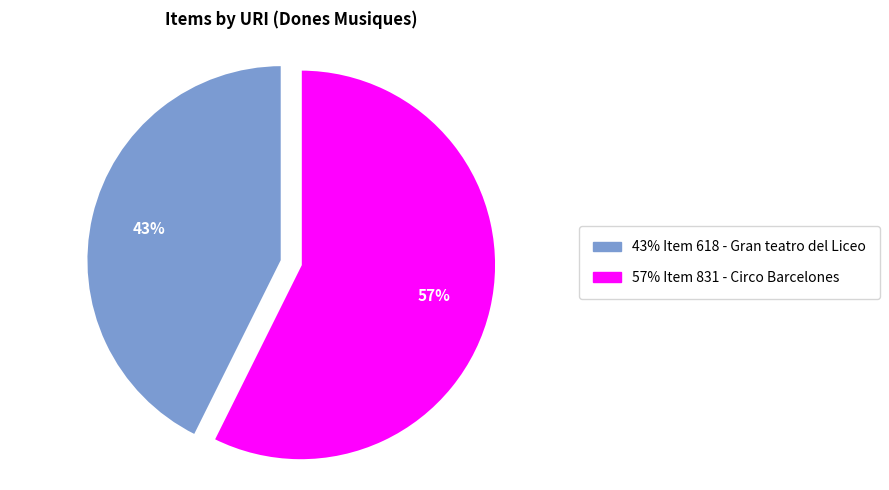

To the nearest percent, what is the average slice percentage?

50%